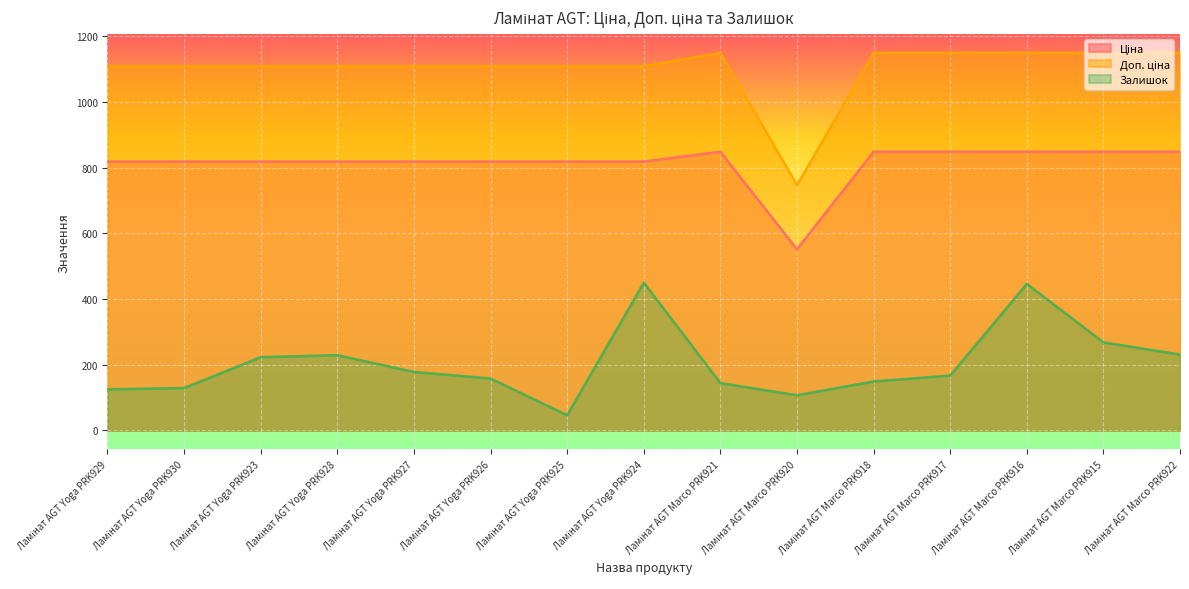

True or false: Залишок and Ціна intersect in this chart.

False